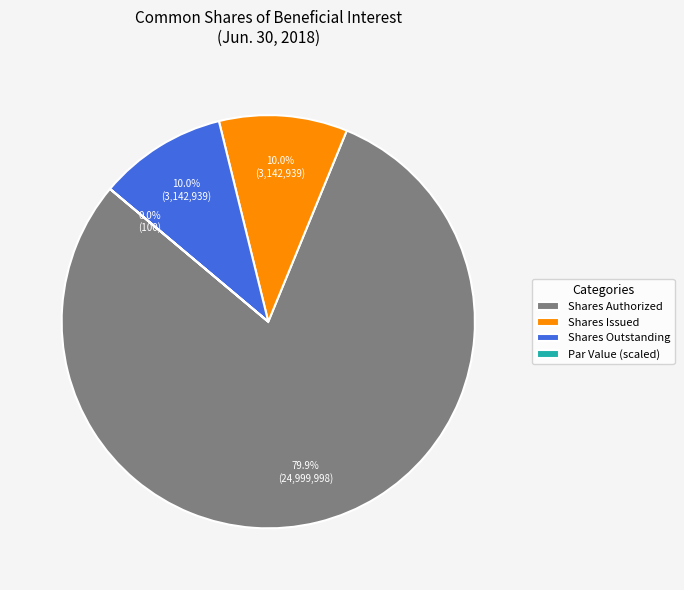

What is the largest slice in the pie chart?

Shares Authorized